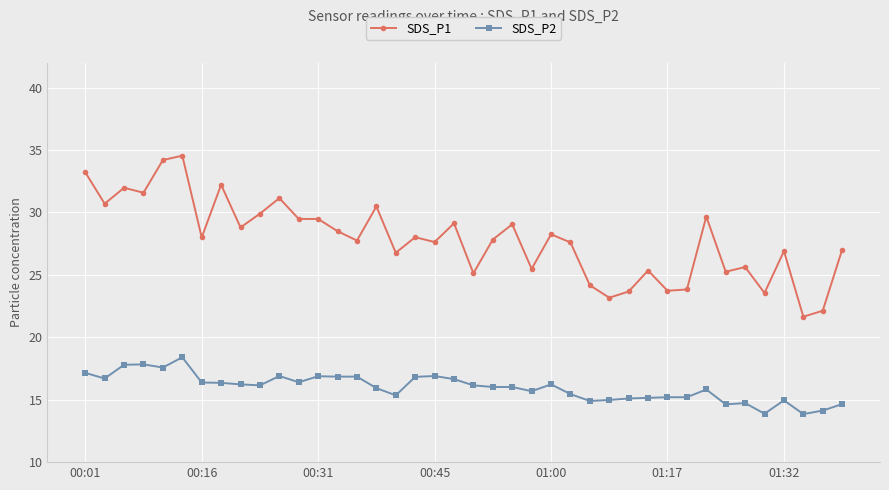

What is the average value of the SDS_P1 series?

27.8